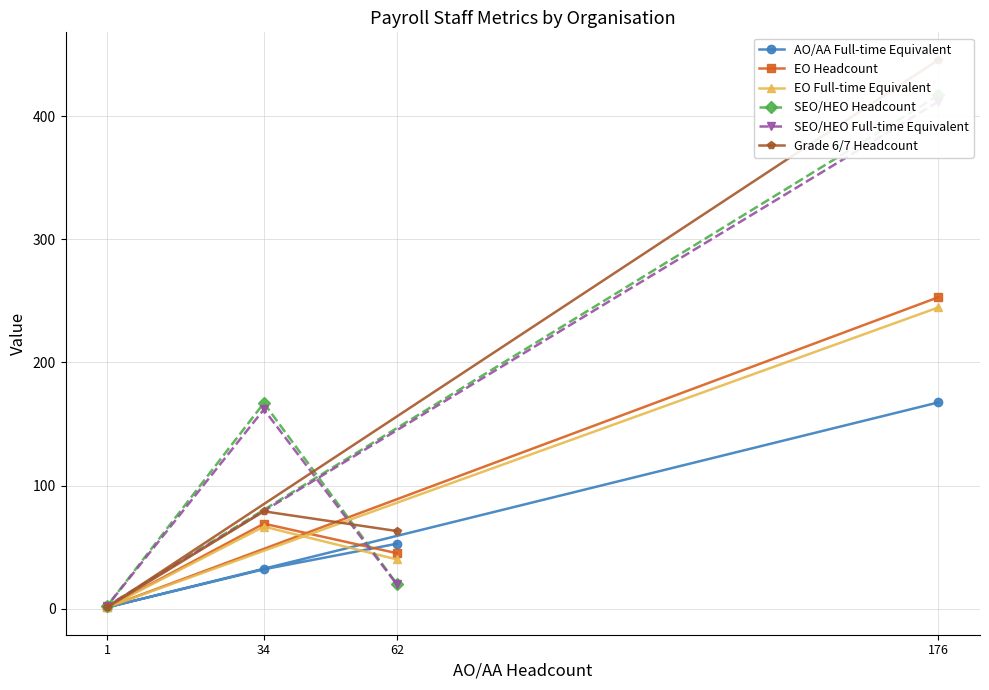

What is the smallest value displayed?

1.0